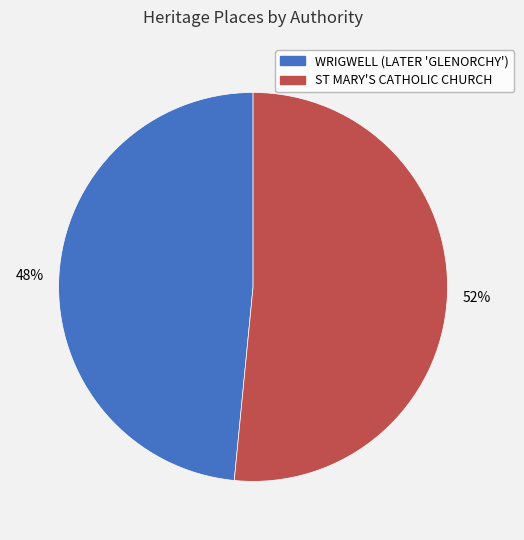

To the nearest percent, what is the average slice percentage?

50%